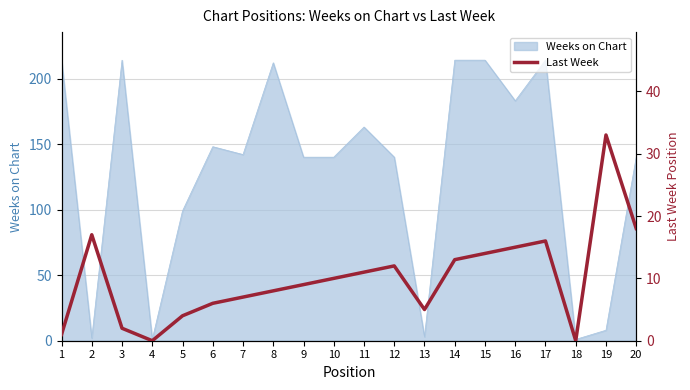

Which category has the lowest value across all series?

4